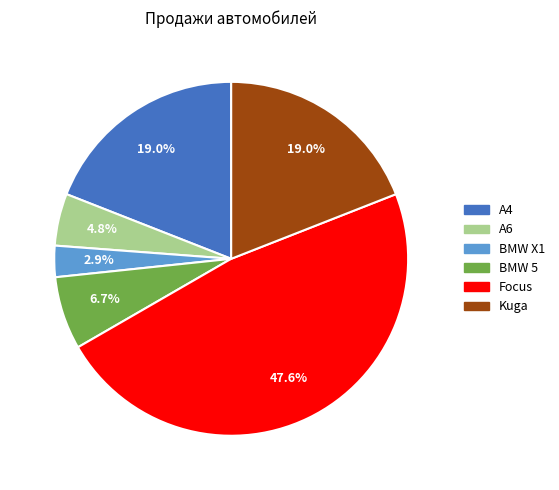

What is the total percentage of A4 and A6?

23.8%